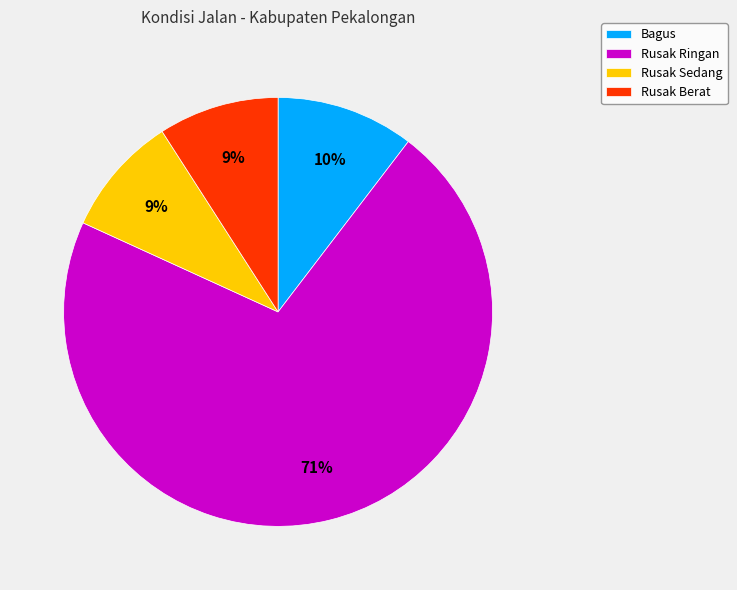

Is it true that Bagus is 10% of the pie?

True